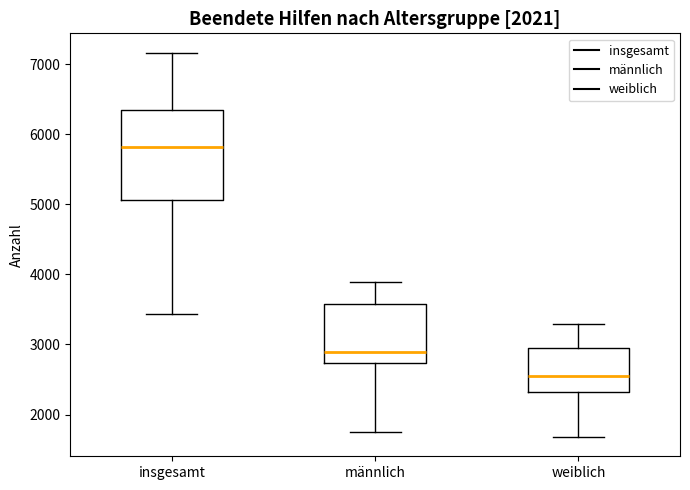

Reading left to right, transcribe this box plot: for each box, give where its median line is, the range the box spans, and where its two whiskers end, as read against the y-axis. The values are not printed on the chart, so give them approximately, as read against the axis.

insgesamt: median 5800, box 5100 to 6300, whiskers 3400 to 7200
männlich: median 2900, box 2700 to 3600, whiskers 1800 to 3900
weiblich: median 2600, box 2300 to 3000, whiskers 1700 to 3300